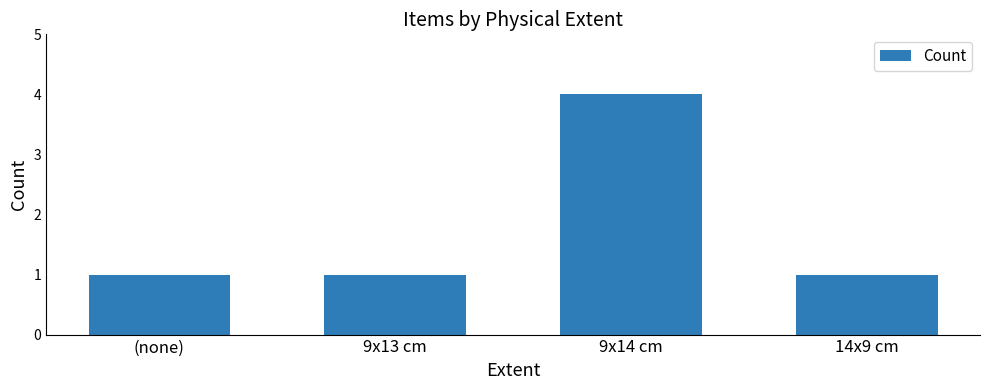

What is the value of the 2nd bar from the left?

1